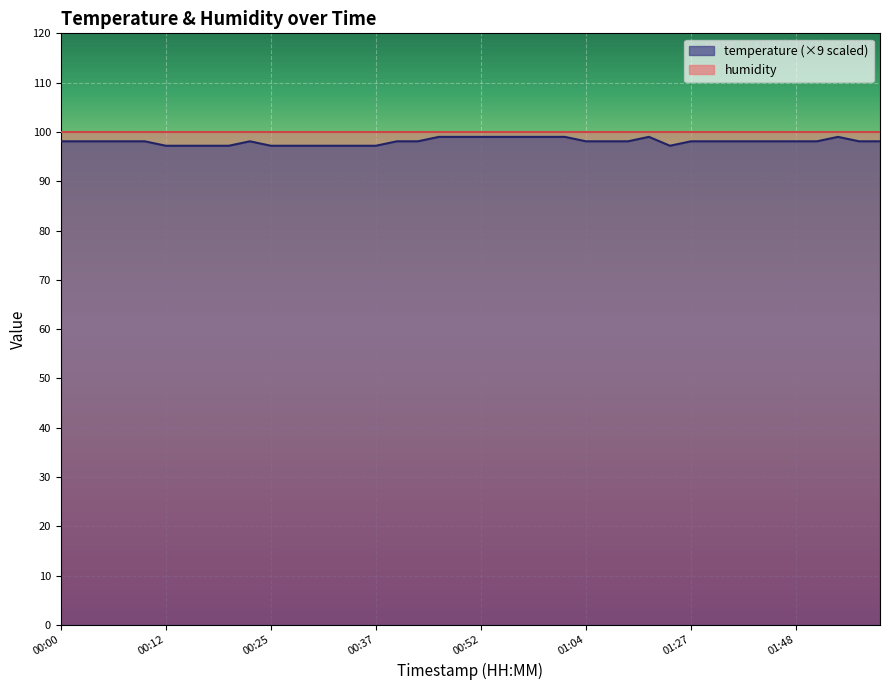

True or false: the data shows 166.2 at 00:03.

False